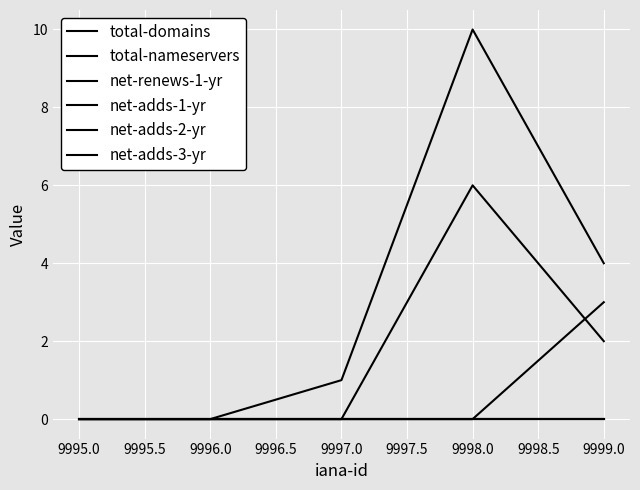

Which series has the largest total across all categories?

total-domains